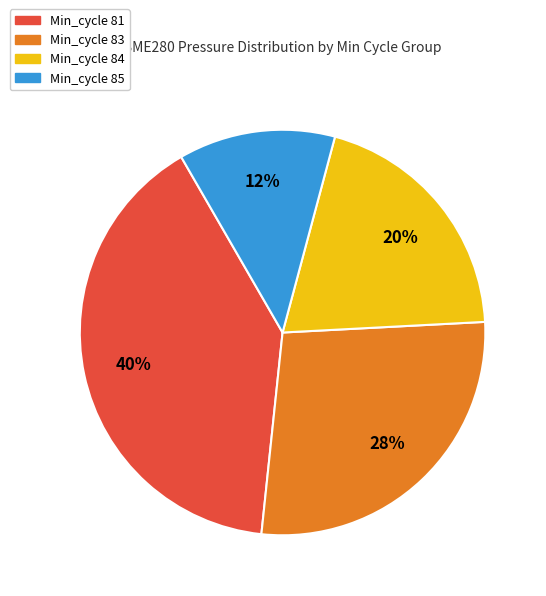

To the nearest percent, what is the average slice percentage?

25%